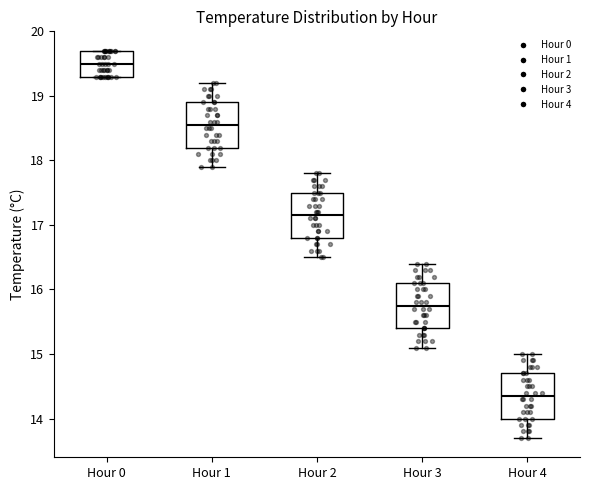

Reading left to right, read every box against the y-axis: the position of its median line, the range the box covers, and the ends of its whiskers. The values are not printed on the chart, so give them approximately, as read against the axis.

Hour 0: median 19.5, box 19.3 to 19.7, whiskers 19.3 to 19.7
Hour 1: median 18.6, box 18.2 to 18.9, whiskers 17.9 to 19.2
Hour 2: median 17.2, box 16.8 to 17.5, whiskers 16.5 to 17.8
Hour 3: median 15.8, box 15.4 to 16.1, whiskers 15.1 to 16.4
Hour 4: median 14.4, box 14.0 to 14.7, whiskers 13.7 to 15.0